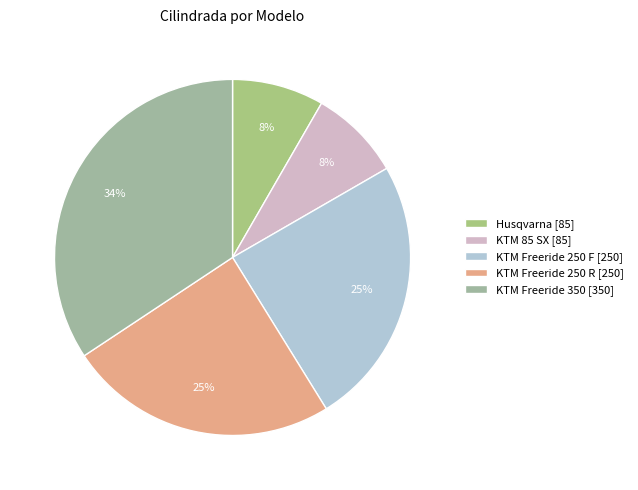

Is there a majority slice in this chart?

No